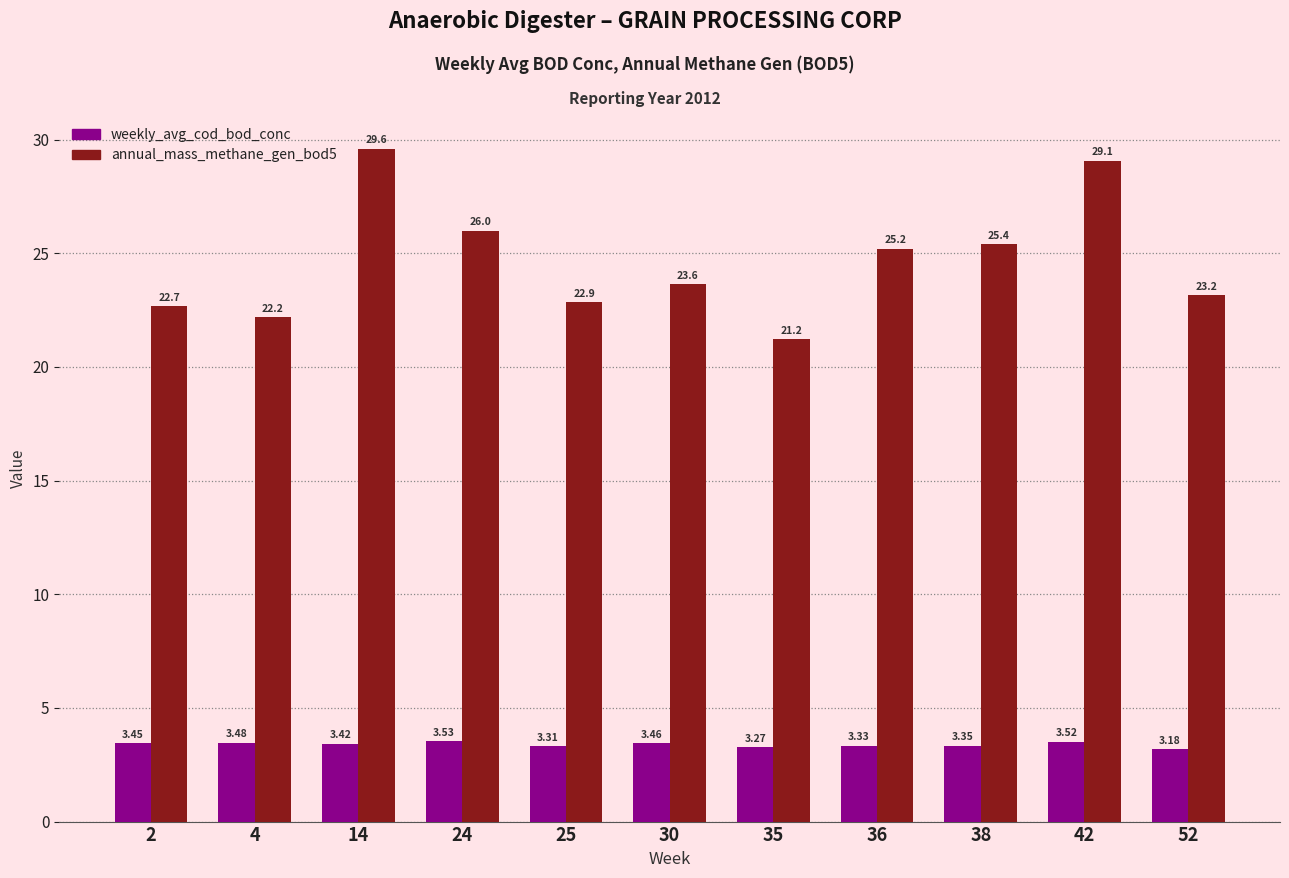

Read the annual_mass_methane_gen_bod5 value at 35.

21.2